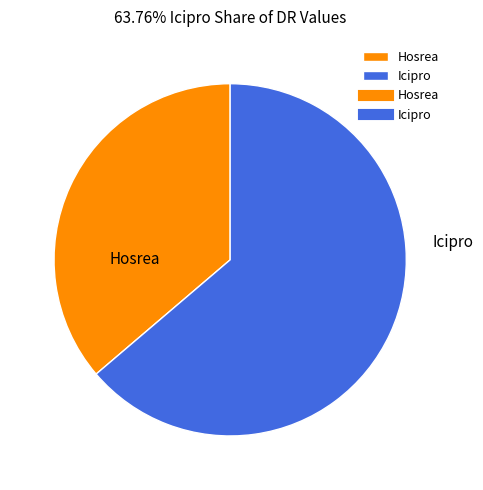

How many segments does this pie chart have?

2